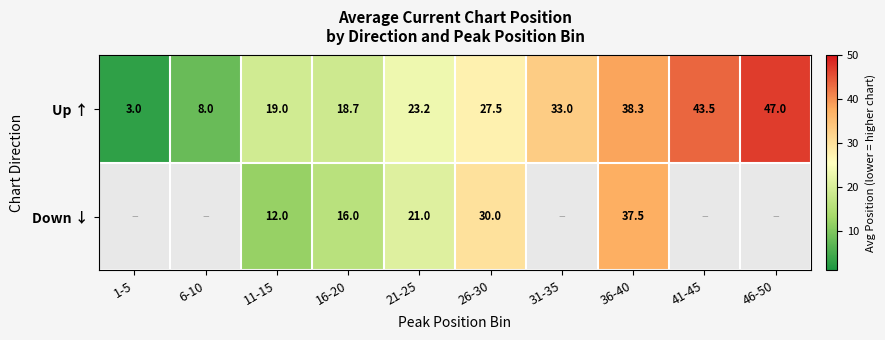

At which category is the sum across all series the highest?

36-40